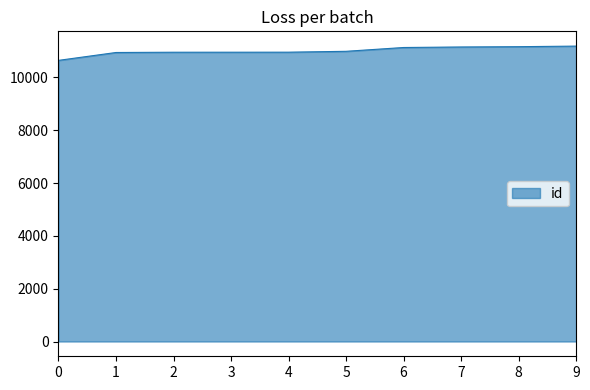

The value at 9 is 19181. True or false?

False